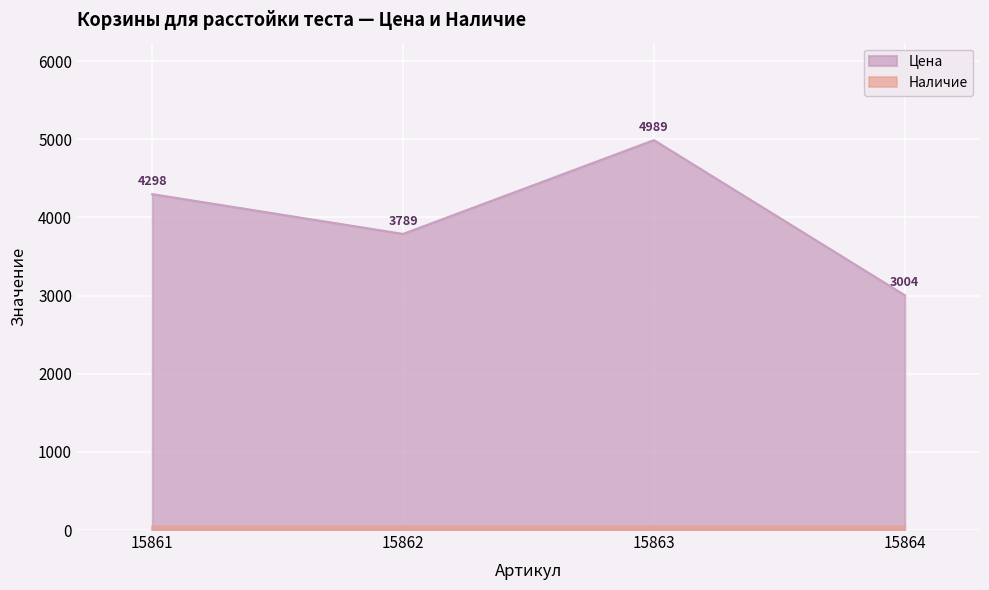

Count the values in the range 3789 to 4989.

3